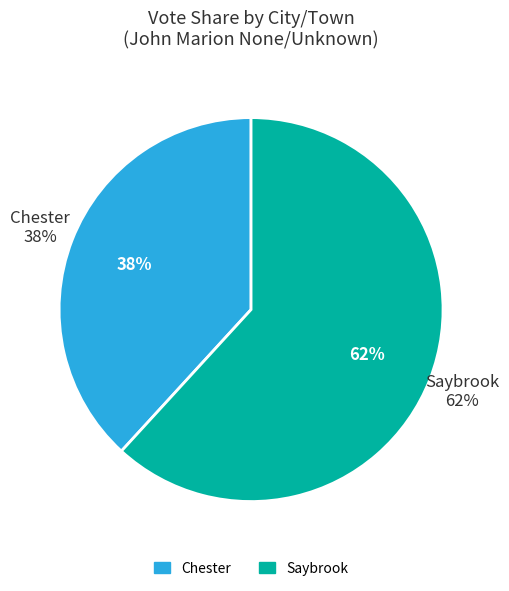

Rank the categories by value from highest to lowest.

Saybrook, Chester